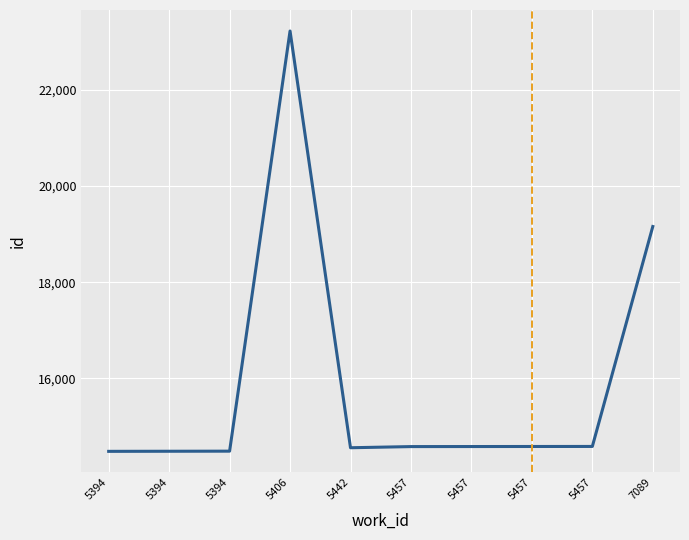

How many lines are shown in the chart?

1